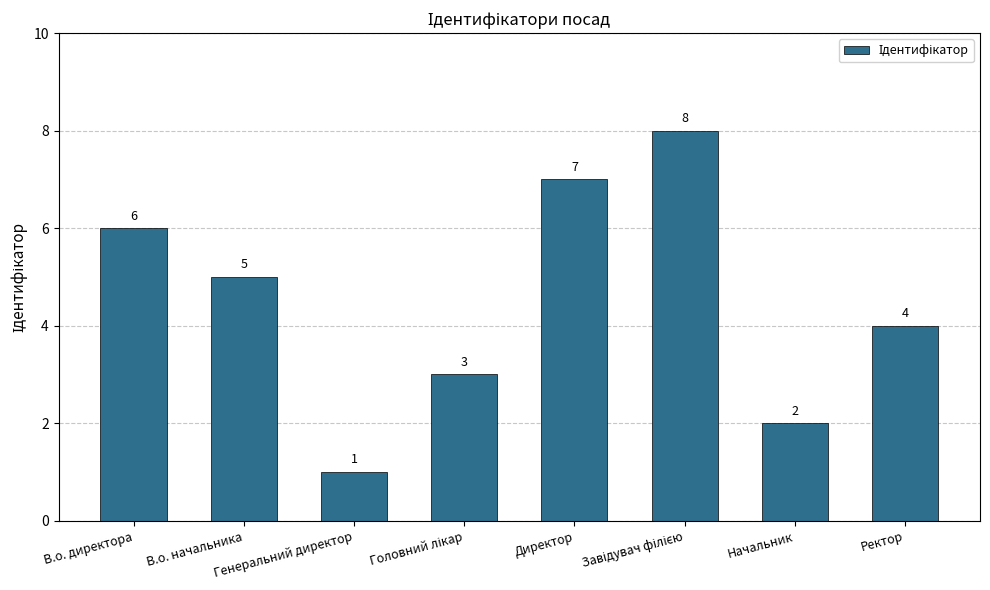

What is the label of the 7th bar from the left?

Начальник